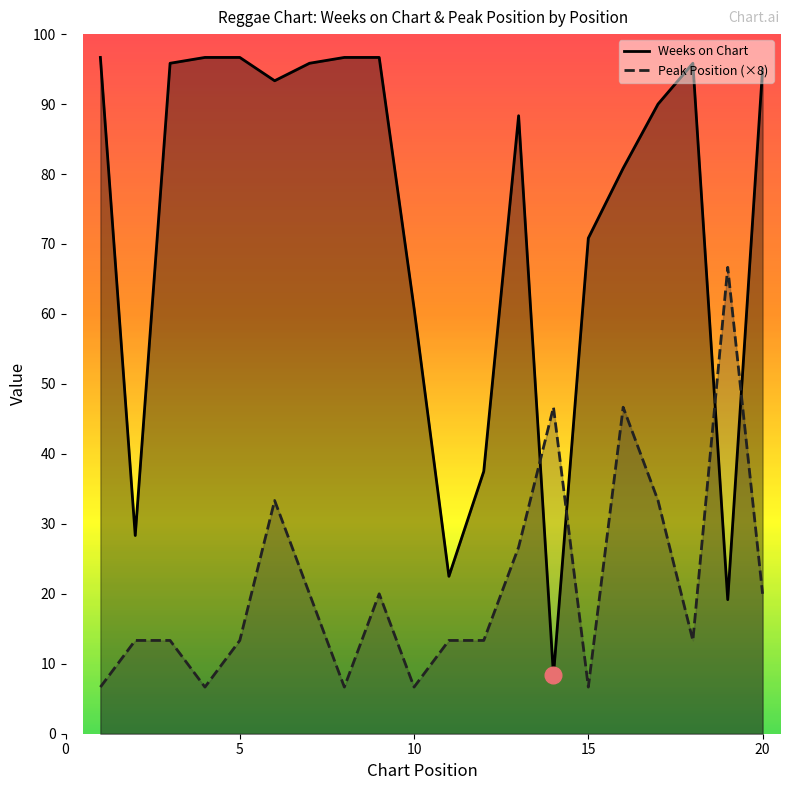

What are all the series names shown in the legend?

Weeks on Chart, Peak Position (×8)